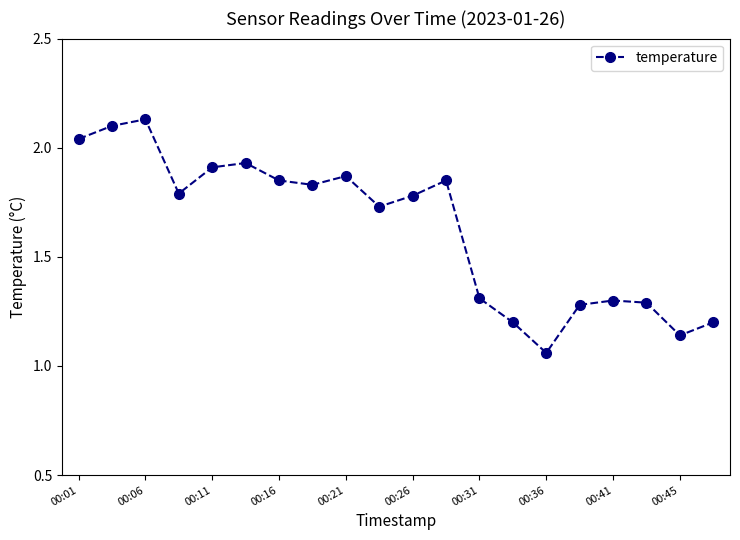

What is the value of the 14th point from the left?

1.2